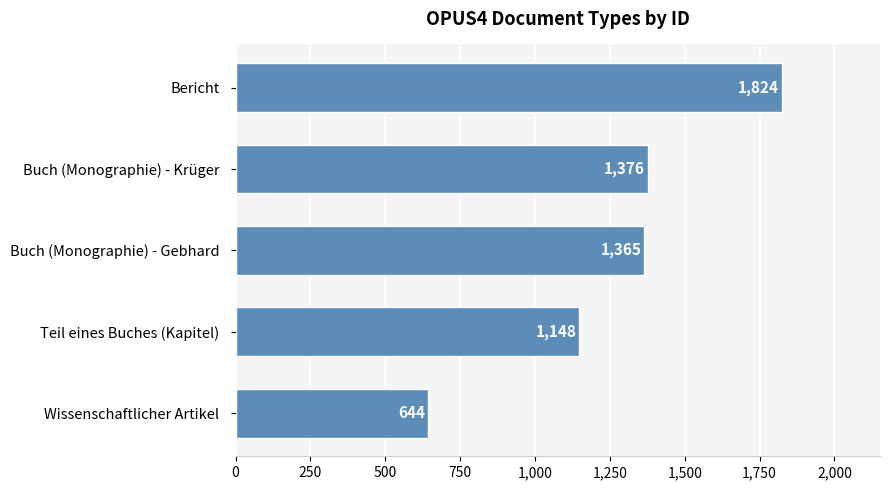

What is the sum of all values?

6357